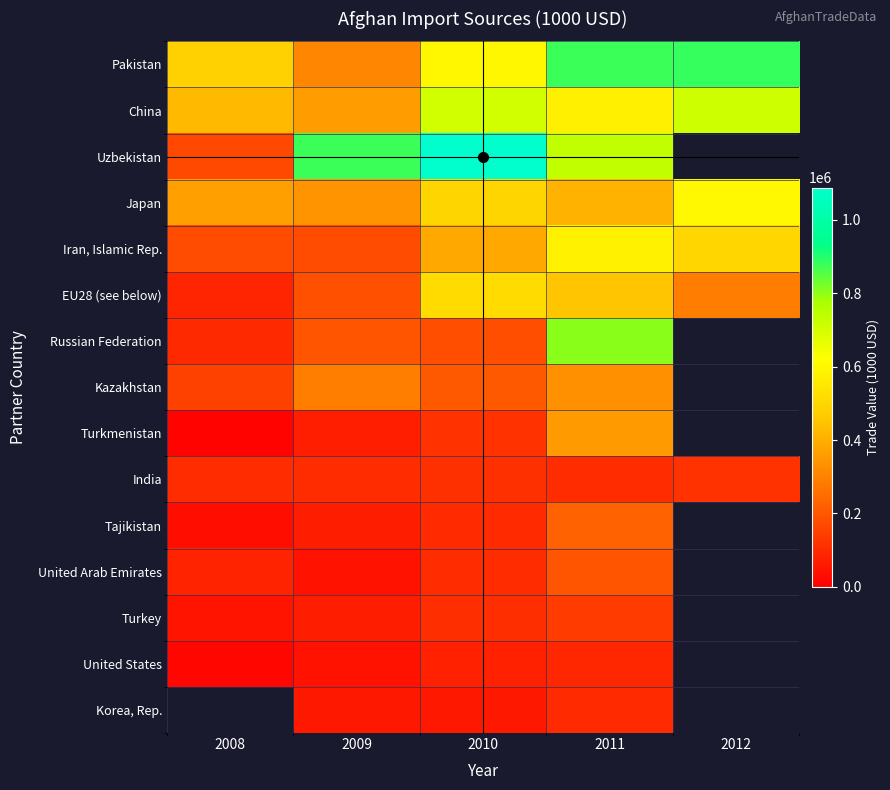

Is it true that China equals 860463.5 at 2011?

False